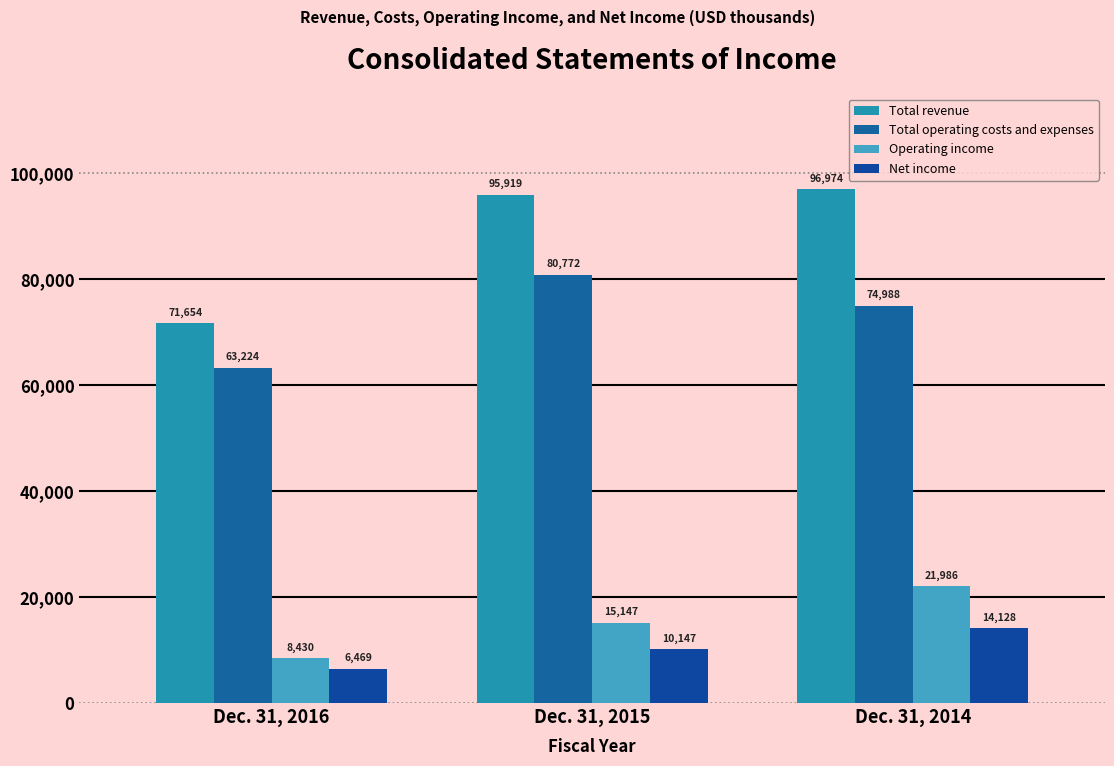

How many bars are there in each group?

4